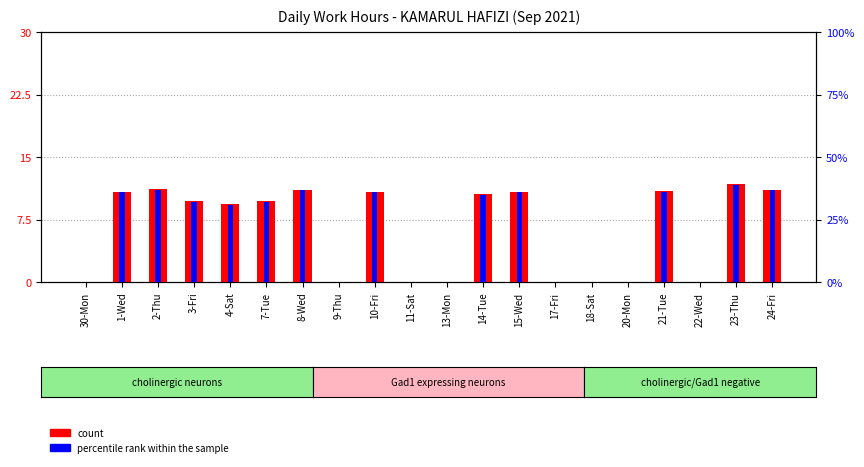

Which series changed the most between 15-Wed and 21-Tue?

count